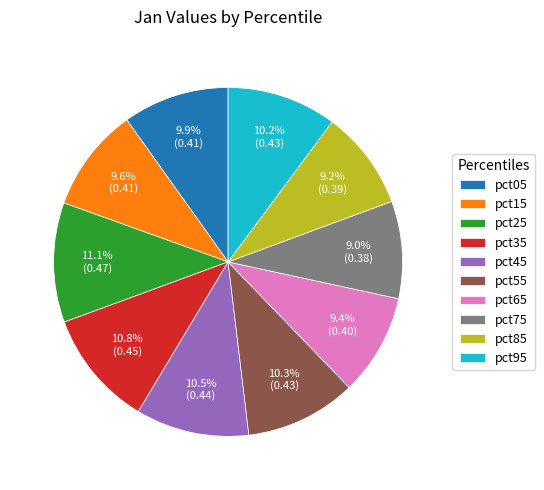

Is it true that pct65 is 18% of the pie?

False